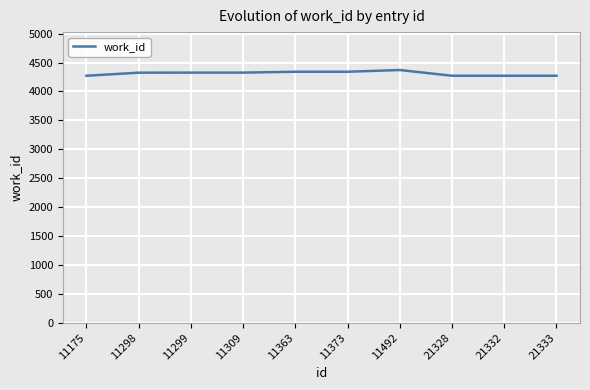

Is it true that the value at 21328 is 7462?

False